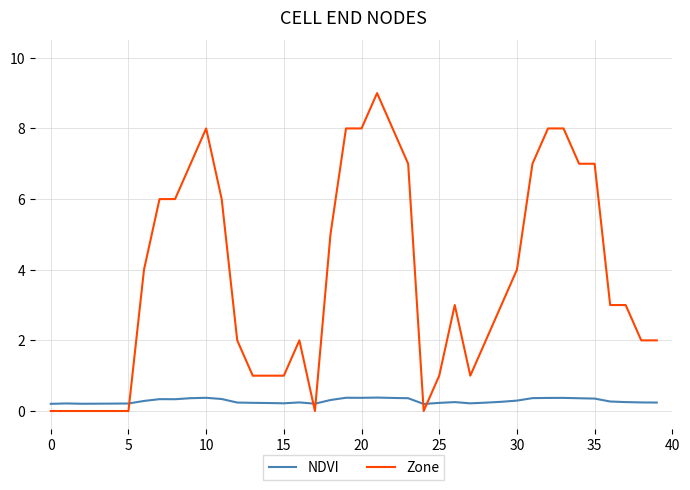

Which series has the widest spread of values?

Zone